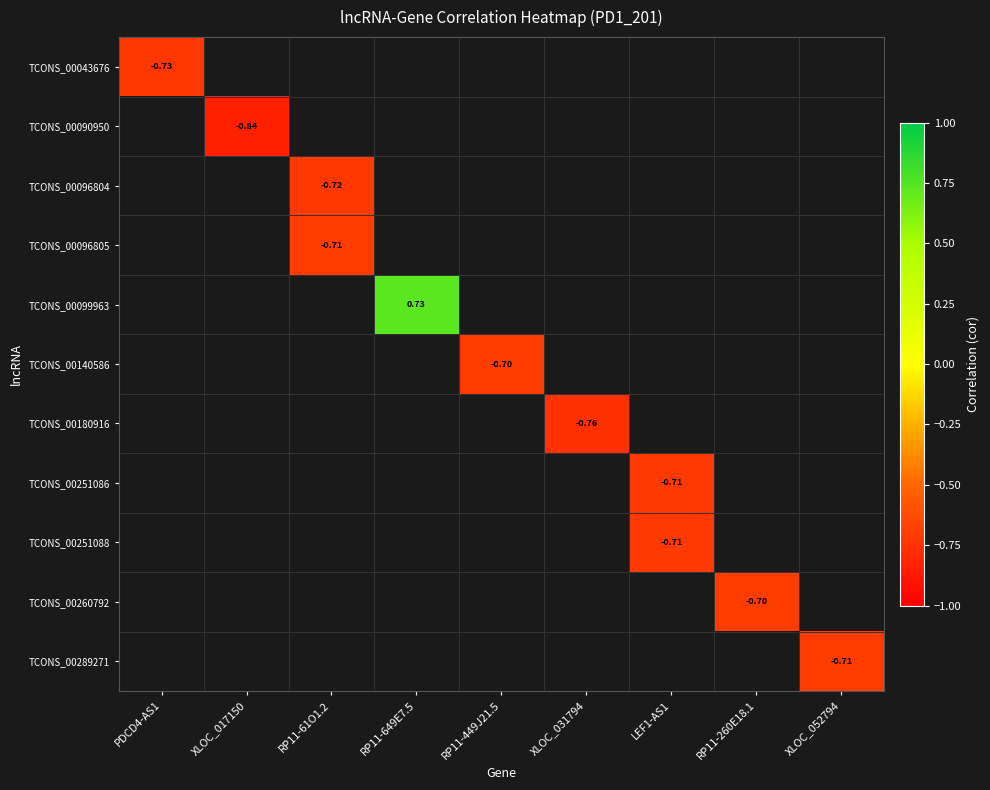

The value of TCONS_00099963 at RP11-649E7.5 is 0.7. True or false?

True